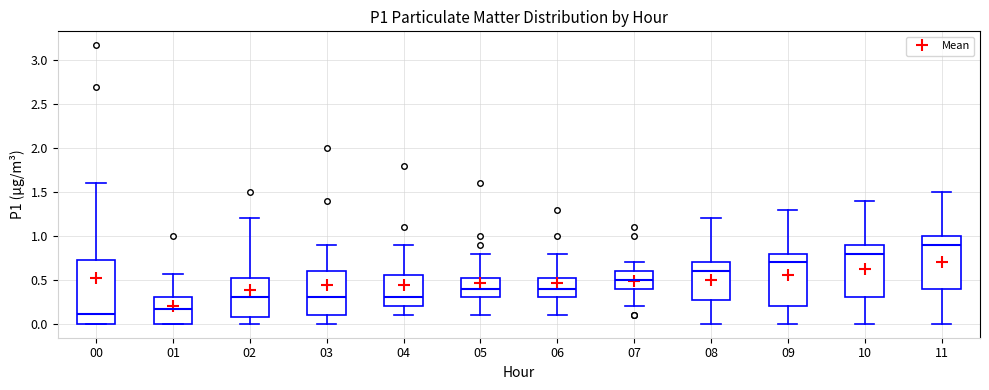

Reading left to right, transcribe this box plot: for each box, give where its median line is, the range the box spans, and where its two whiskers end, as read against the y-axis. The values are not printed on the chart, so give them approximately, as read against the axis.

00: median 0.10, box 0.00 to 0.75, whiskers 0.00 to 1.60
01: median 0.15, box 0.00 to 0.30, whiskers 0.00 to 0.55
02: median 0.30, box 0.10 to 0.55, whiskers 0.00 to 1.20
03: median 0.30, box 0.10 to 0.60, whiskers 0.00 to 0.90
04: median 0.30, box 0.20 to 0.55, whiskers 0.10 to 0.90
05: median 0.40, box 0.30 to 0.55, whiskers 0.10 to 0.80
06: median 0.40, box 0.30 to 0.55, whiskers 0.10 to 0.80
07: median 0.50, box 0.40 to 0.60, whiskers 0.20 to 0.70
08: median 0.60, box 0.30 to 0.70, whiskers 0.00 to 1.20
09: median 0.70, box 0.20 to 0.80, whiskers 0.00 to 1.30
10: median 0.80, box 0.30 to 0.90, whiskers 0.00 to 1.40
11: median 0.90, box 0.40 to 1.00, whiskers 0.00 to 1.50